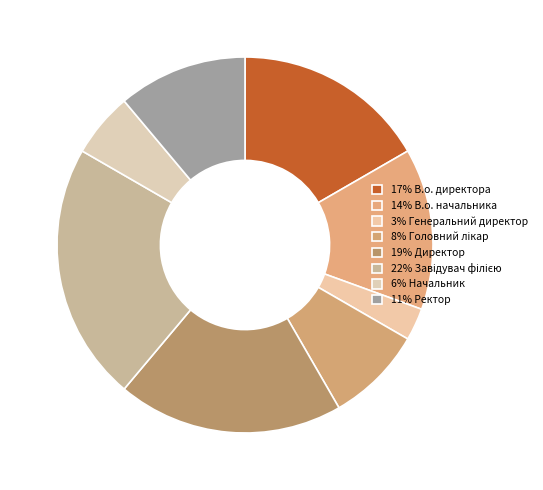

How many segments does this pie chart have?

8